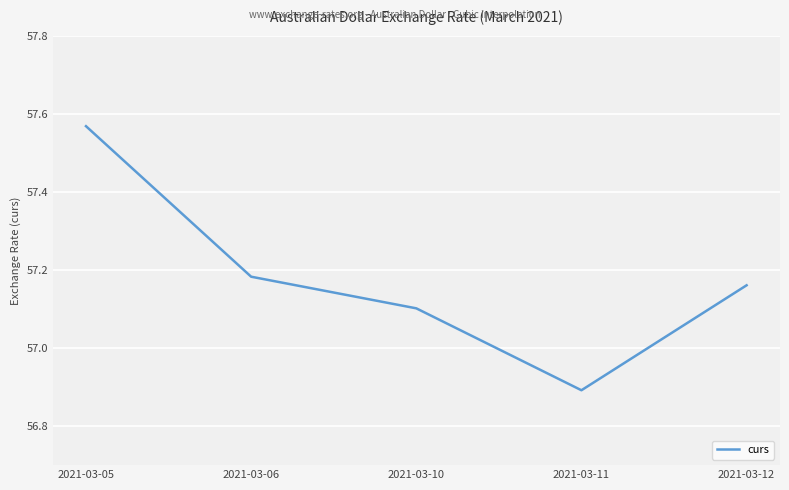

The chart shows a value of 56.9 at 2021-03-11. True or false?

True